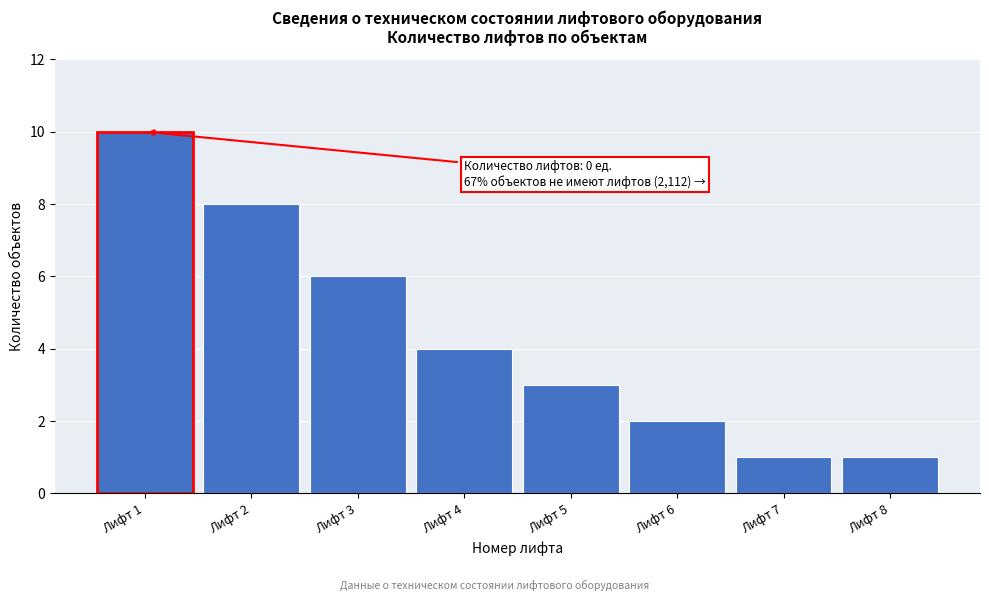

Reading left to right, transcribe all the data shown in this chart.

10	8	6	4	3	2	1	1